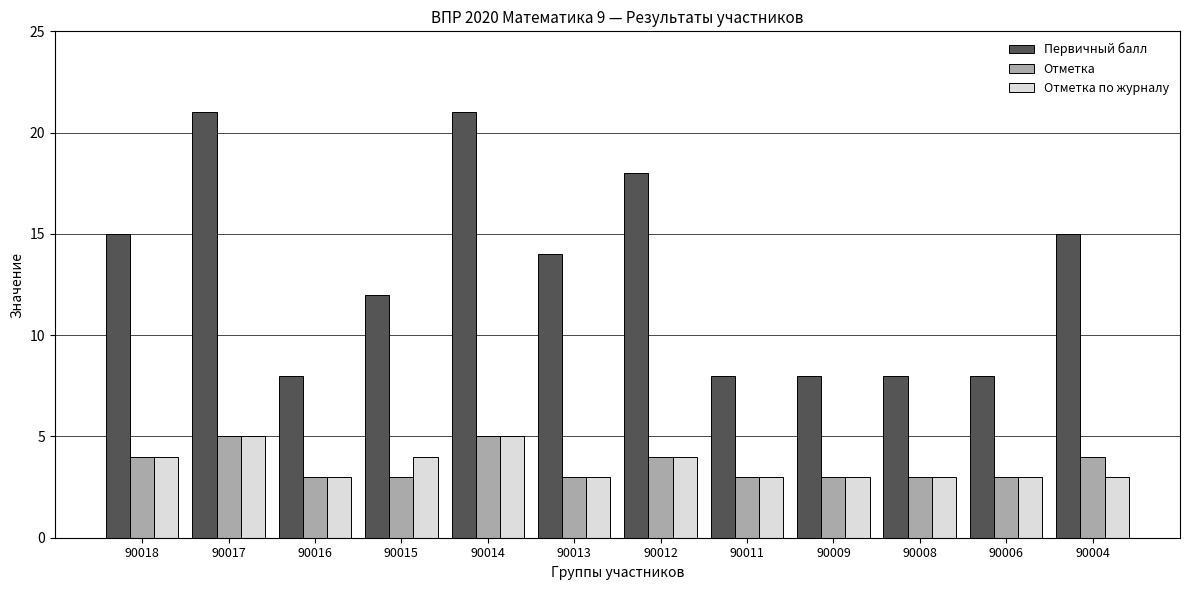

Which series changed the most between 90018 and 90009?

Первичный балл